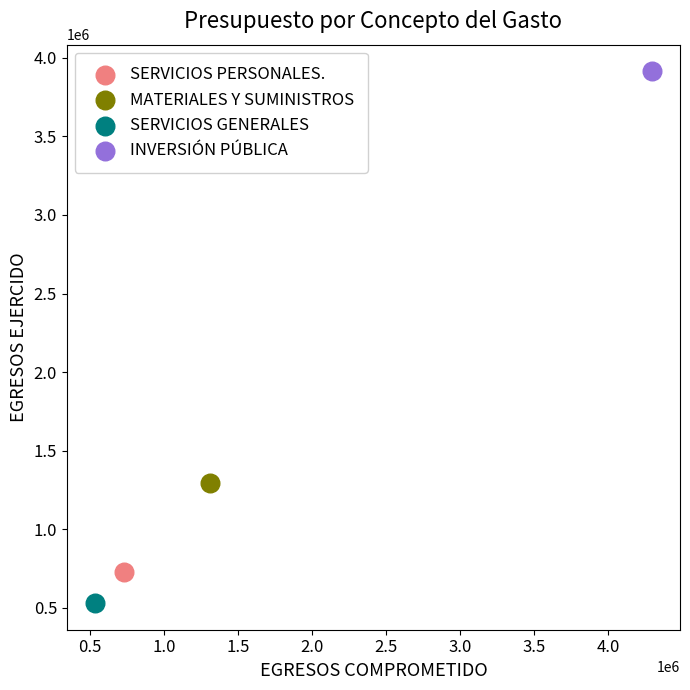

What are all the series names shown in the legend?

SERVICIOS PERSONALES., MATERIALES Y SUMINISTROS, SERVICIOS GENERALES, INVERSIÓN PÚBLICA